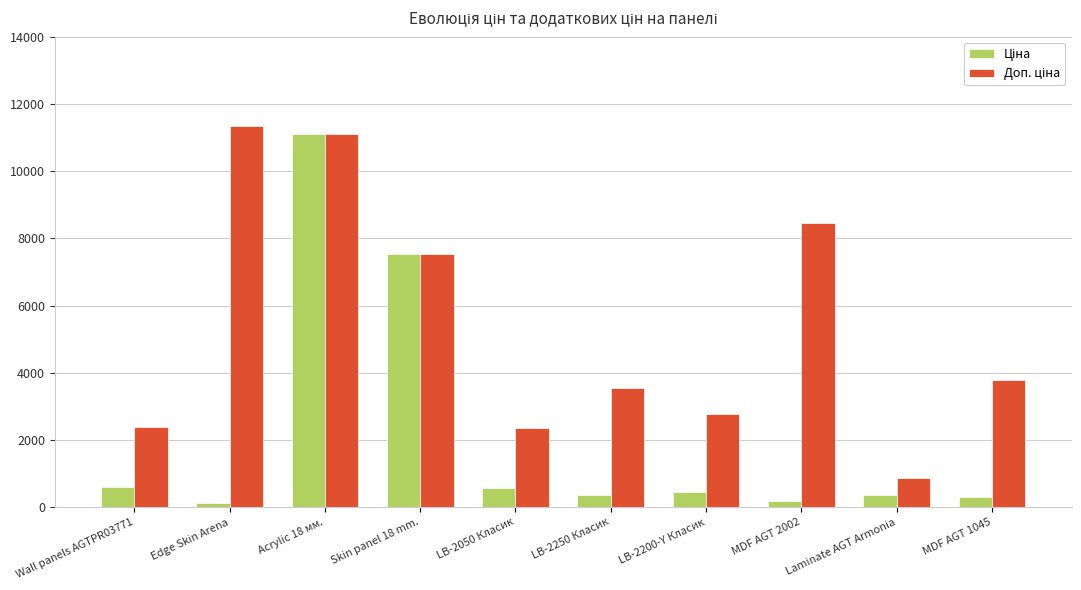

At which category is the sum across all series the highest?

Acrylic 18 мм.